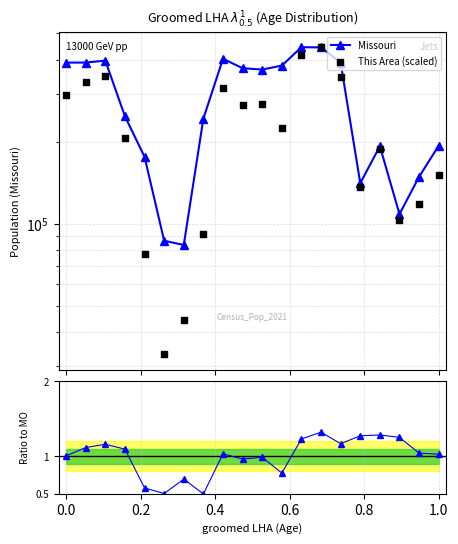

Which series has the largest total across all categories?

Missouri